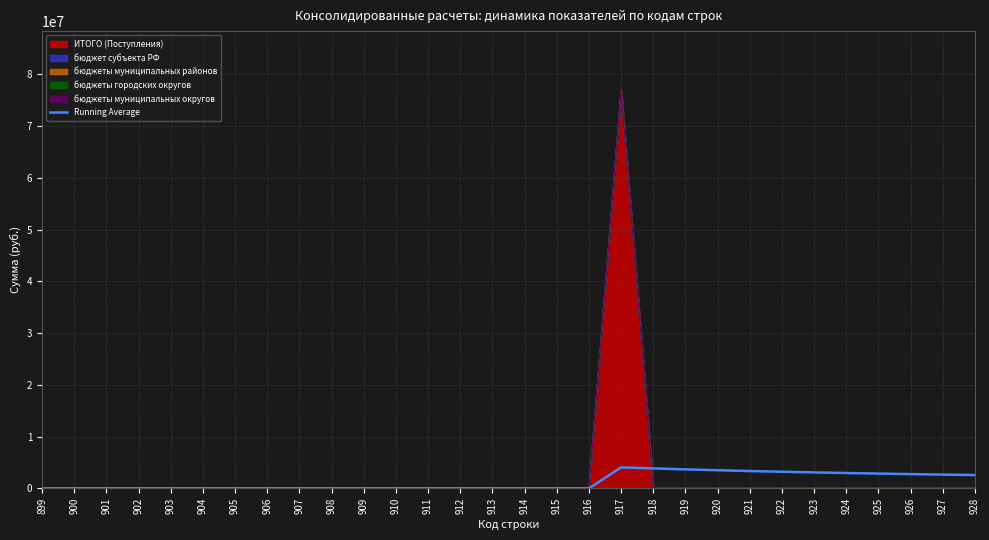

How many interior local peaks (higher than both neighbors) does the data have?

1